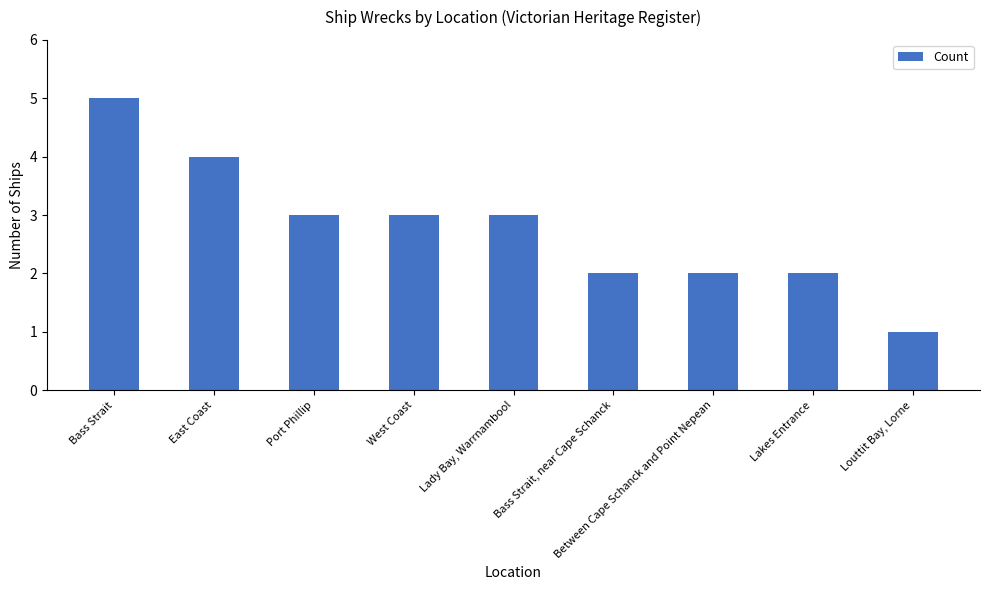

Where does the data first go above 3?

Bass Strait